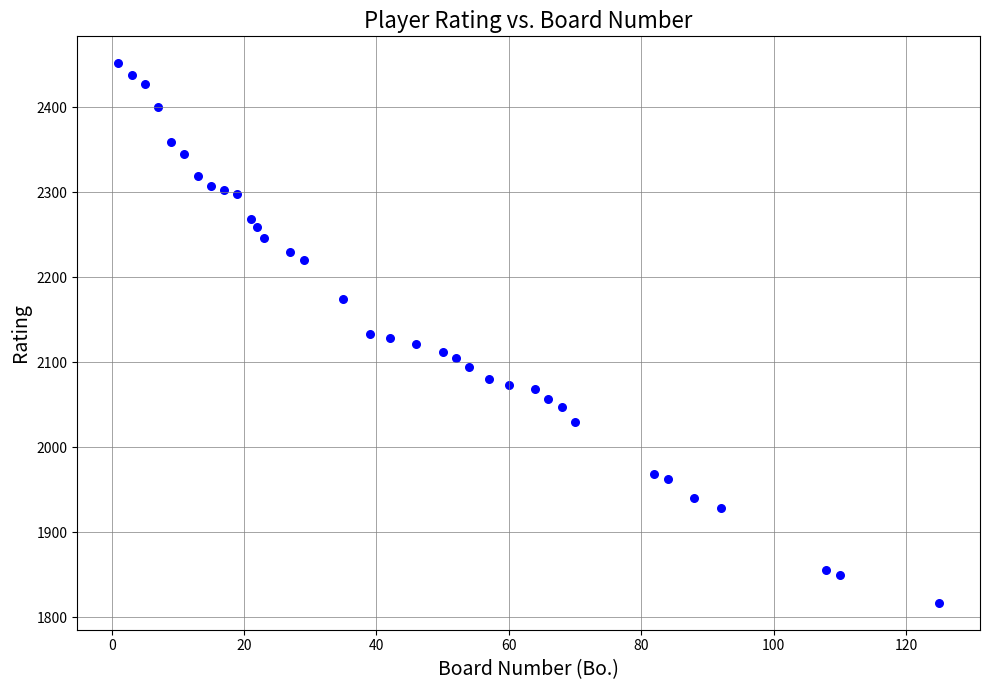

What is the range of Y values (max minus min)?

635